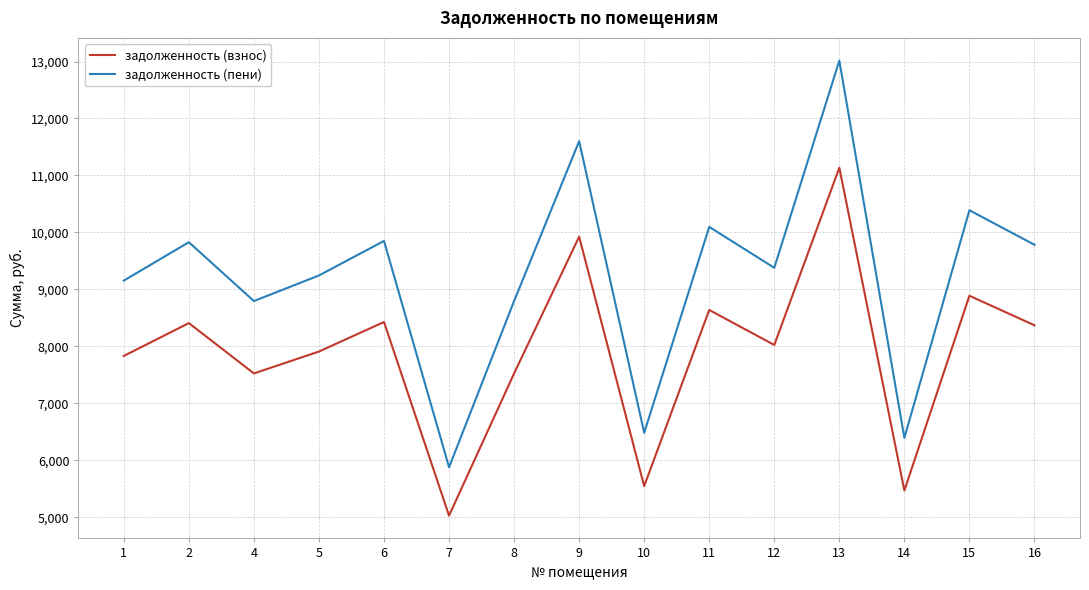

How many lines are shown in the chart?

2